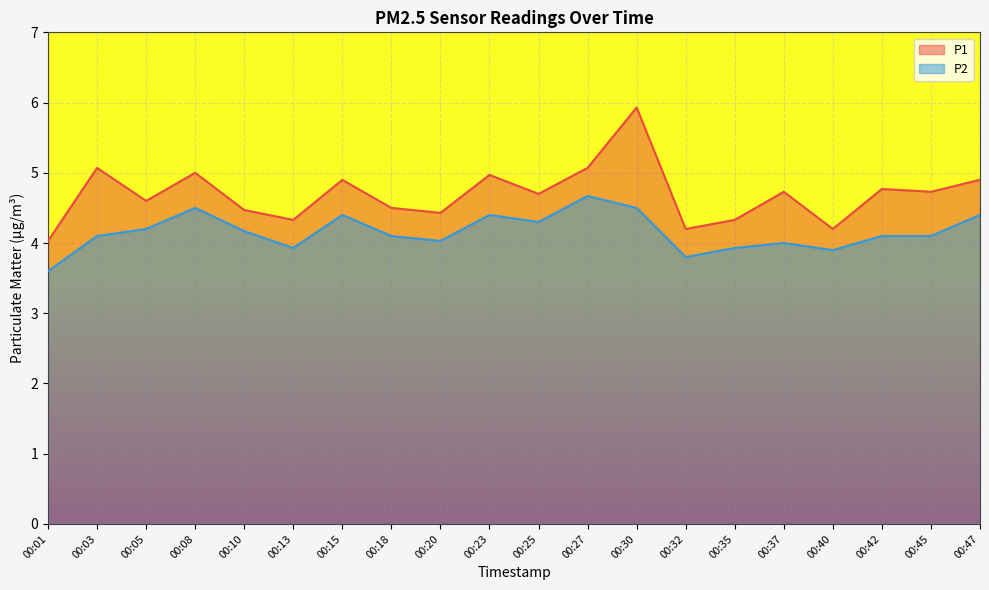

The P1 series shows 5.0 at 00:08. True or false?

True